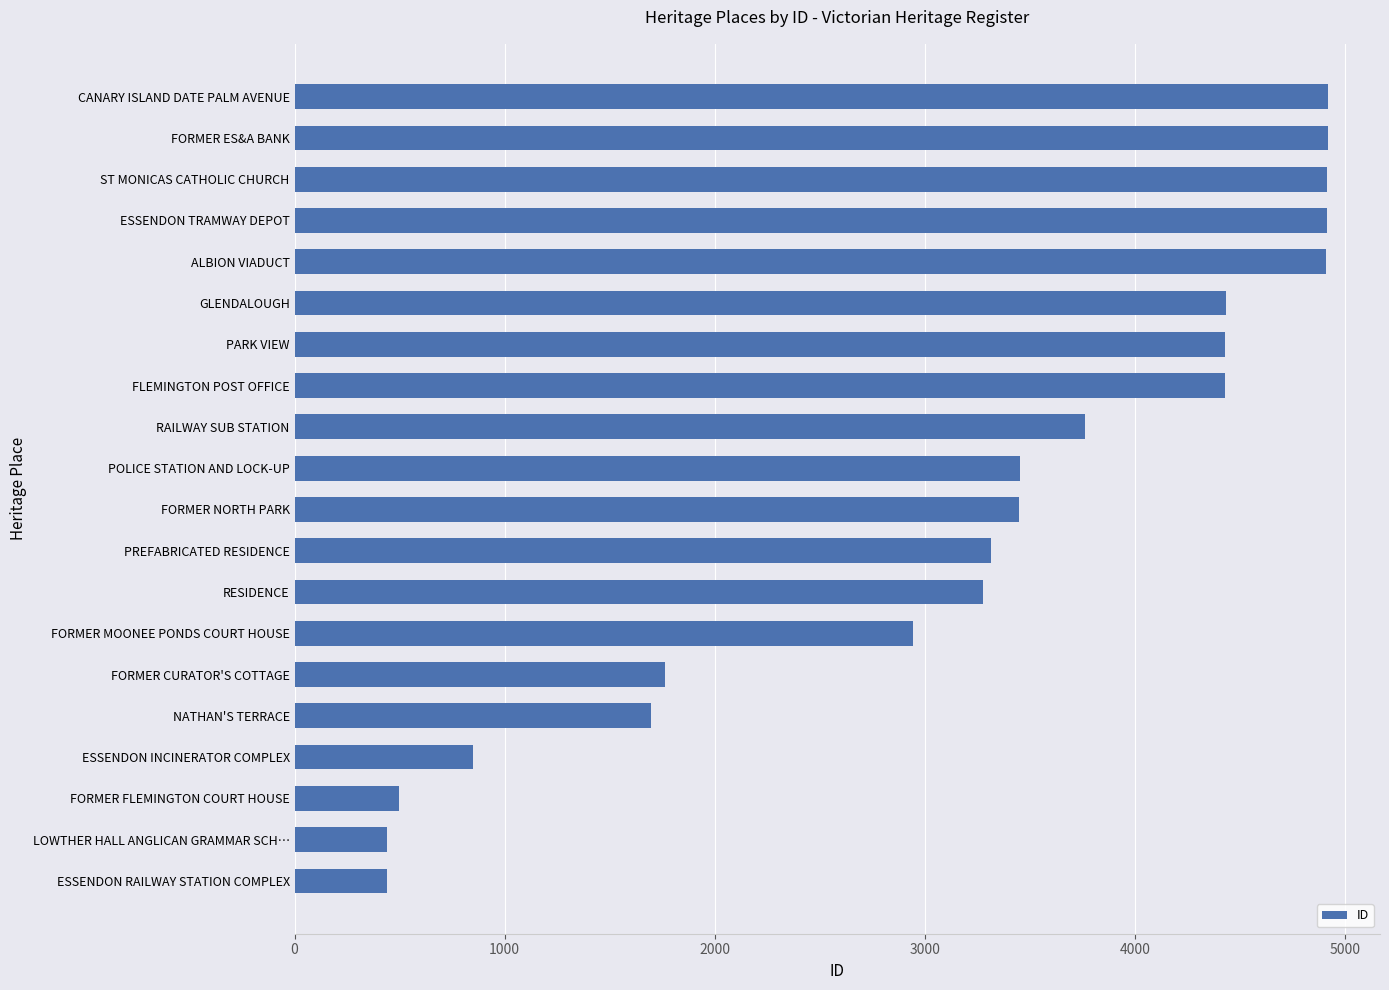

Which has a higher value, FORMER ES&A BANK or GLENDALOUGH?

FORMER ES&A BANK